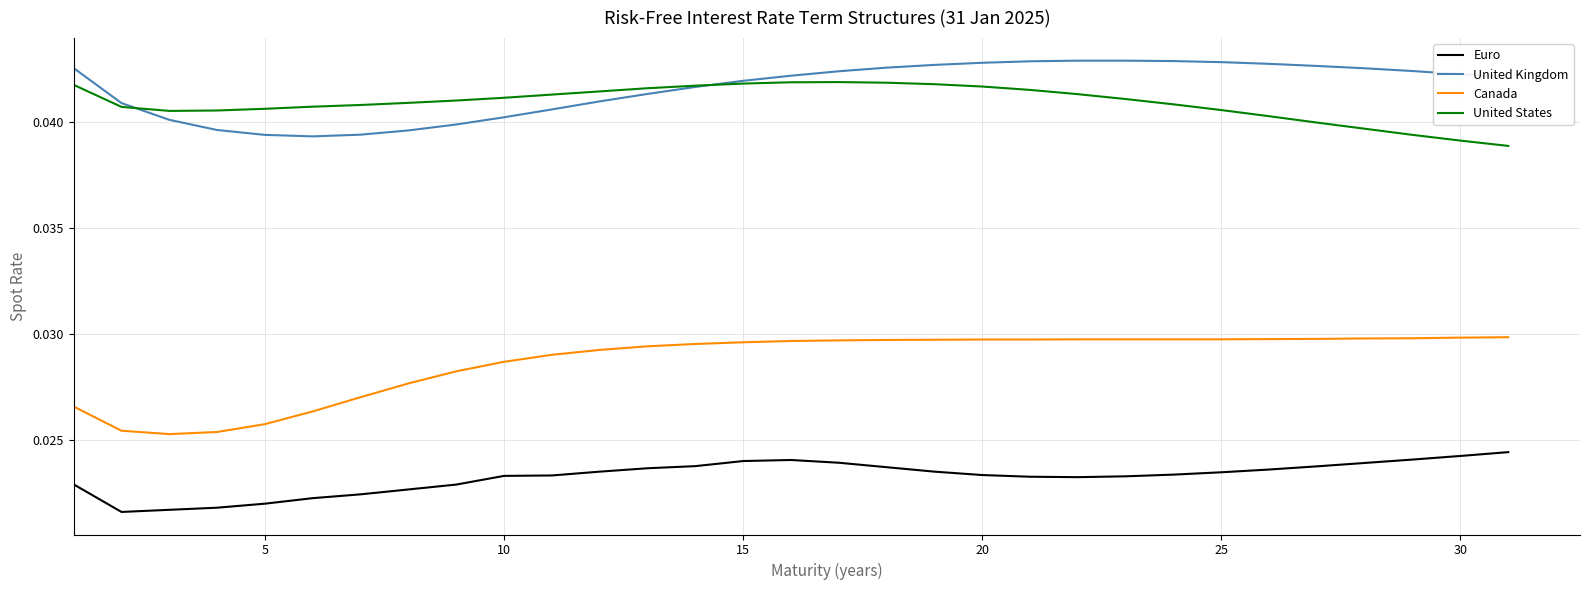

Which series has the largest range (max minus min)?

Canada